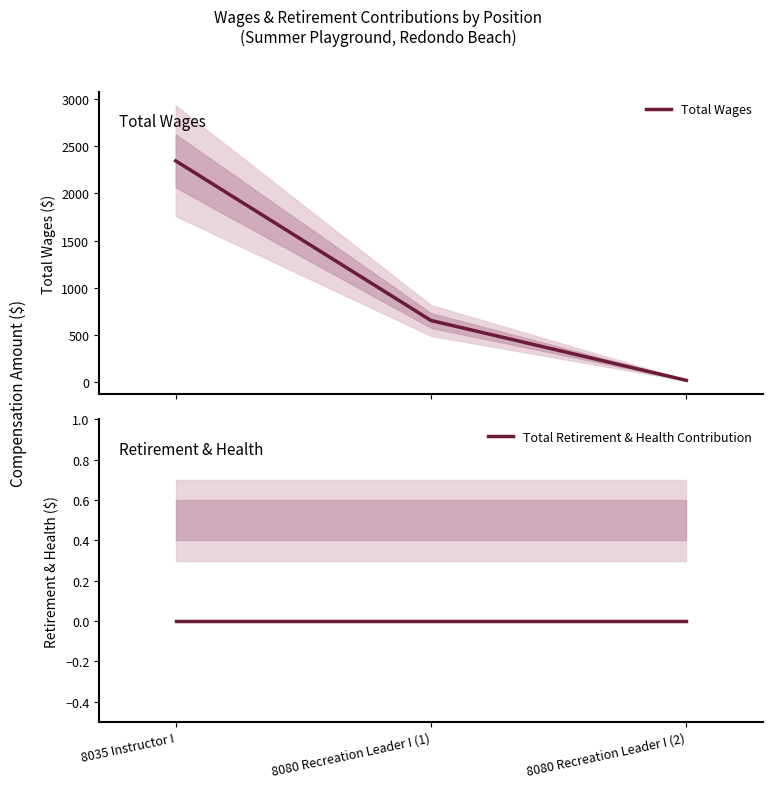

List the labels in order of Total Wages value, largest first.

8035 Instructor I, 8080 Recreation Leader I (1), 8080 Recreation Leader I (2)